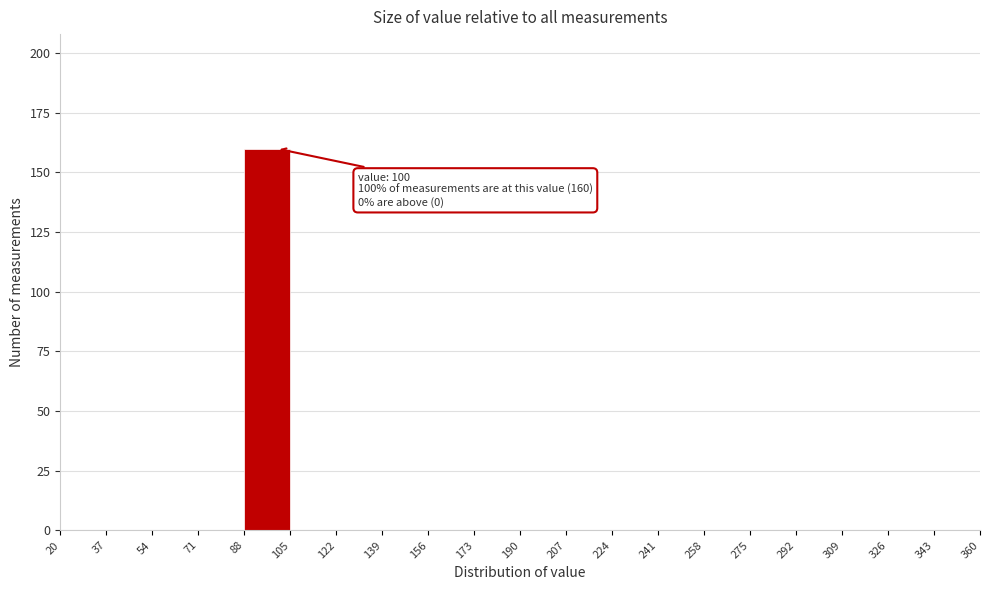

Which range on the x-axis has the tallest bar?

88 to 105